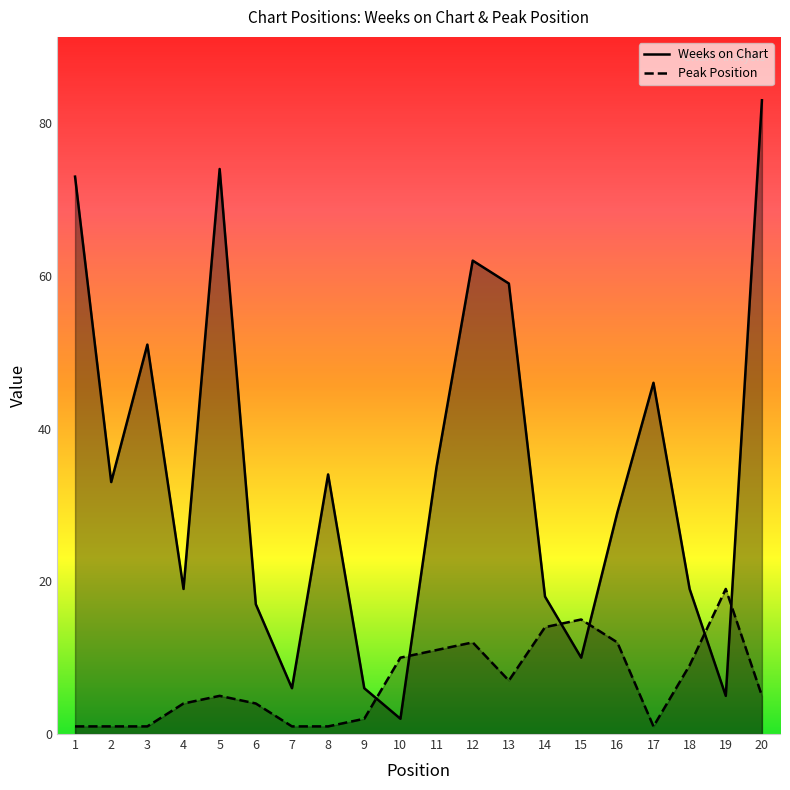

How many lines are shown in the chart?

2